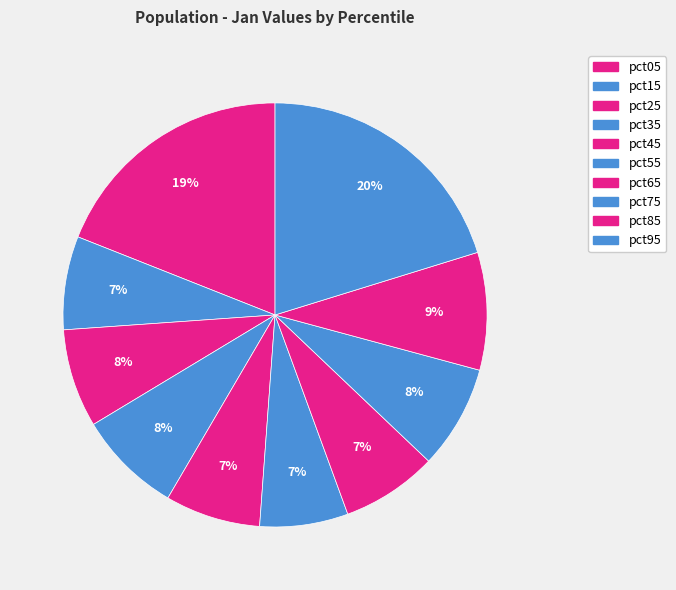

Which slice is the smallest?

pct55